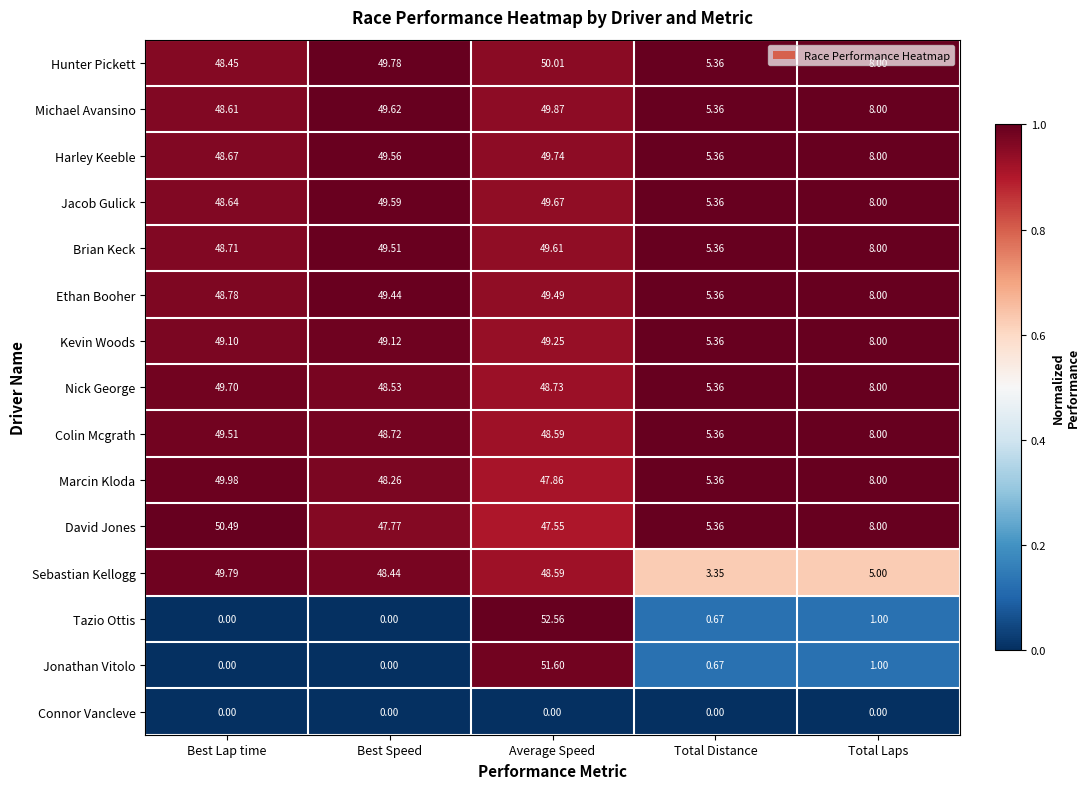

Which series changed the most between Best Speed and Total Laps?

Sebastian Kellogg